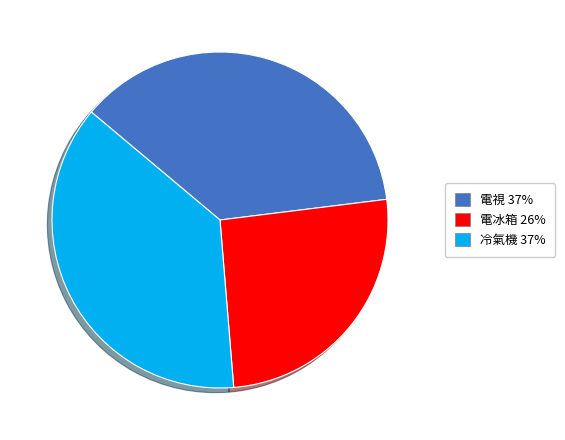

Does 電視 37% account for over 50% of the chart?

No